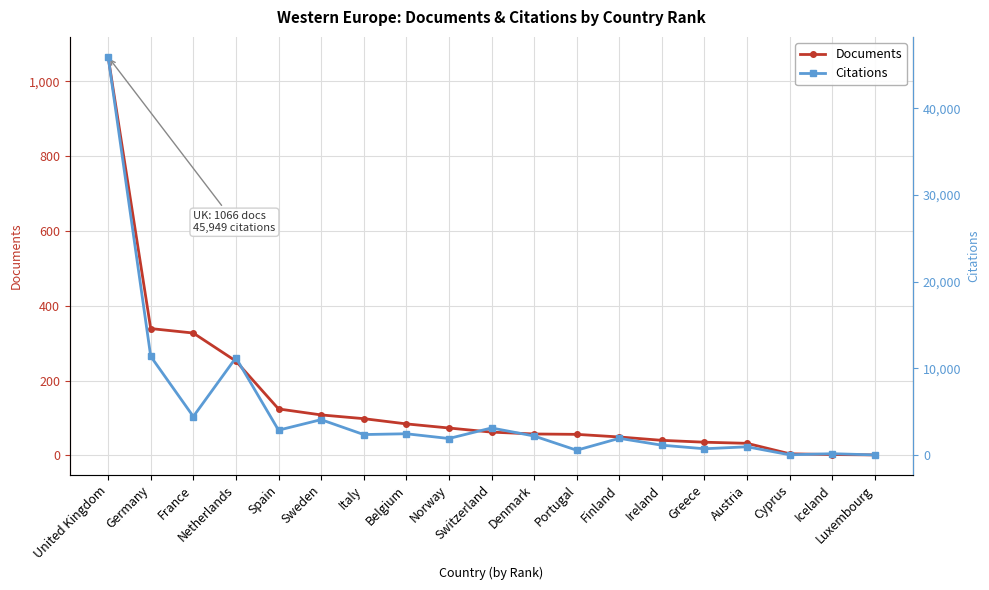

What are all the series names shown in the legend?

Documents, Citations